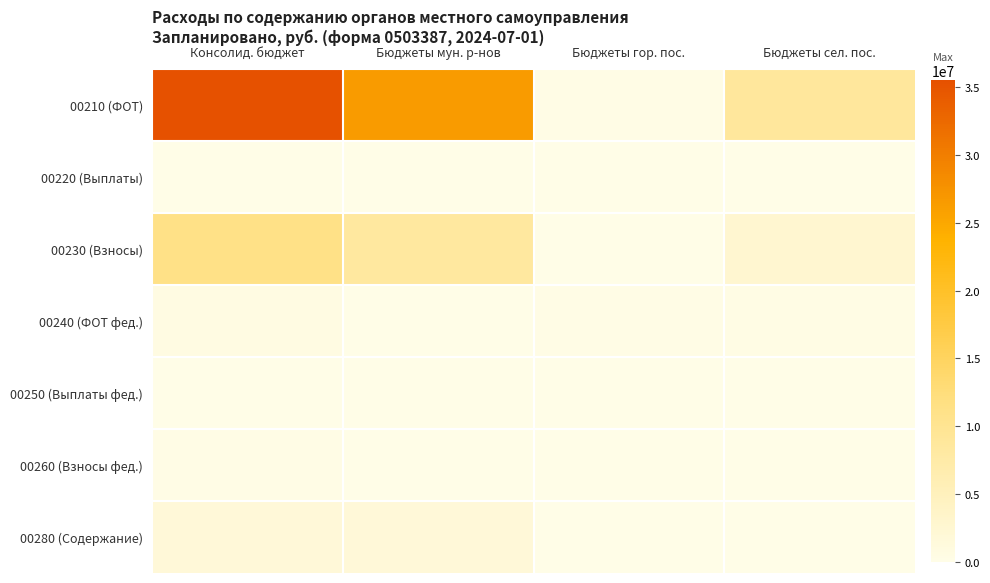

Rank the series by their maximum value, from highest to lowest.

00210 (ФОТ), 00230 (Взносы), 00280 (Содержание), 00240 (ФОТ фед.), 00260 (Взносы фед.), 00220 (Выплаты), 00250 (Выплаты фед.)